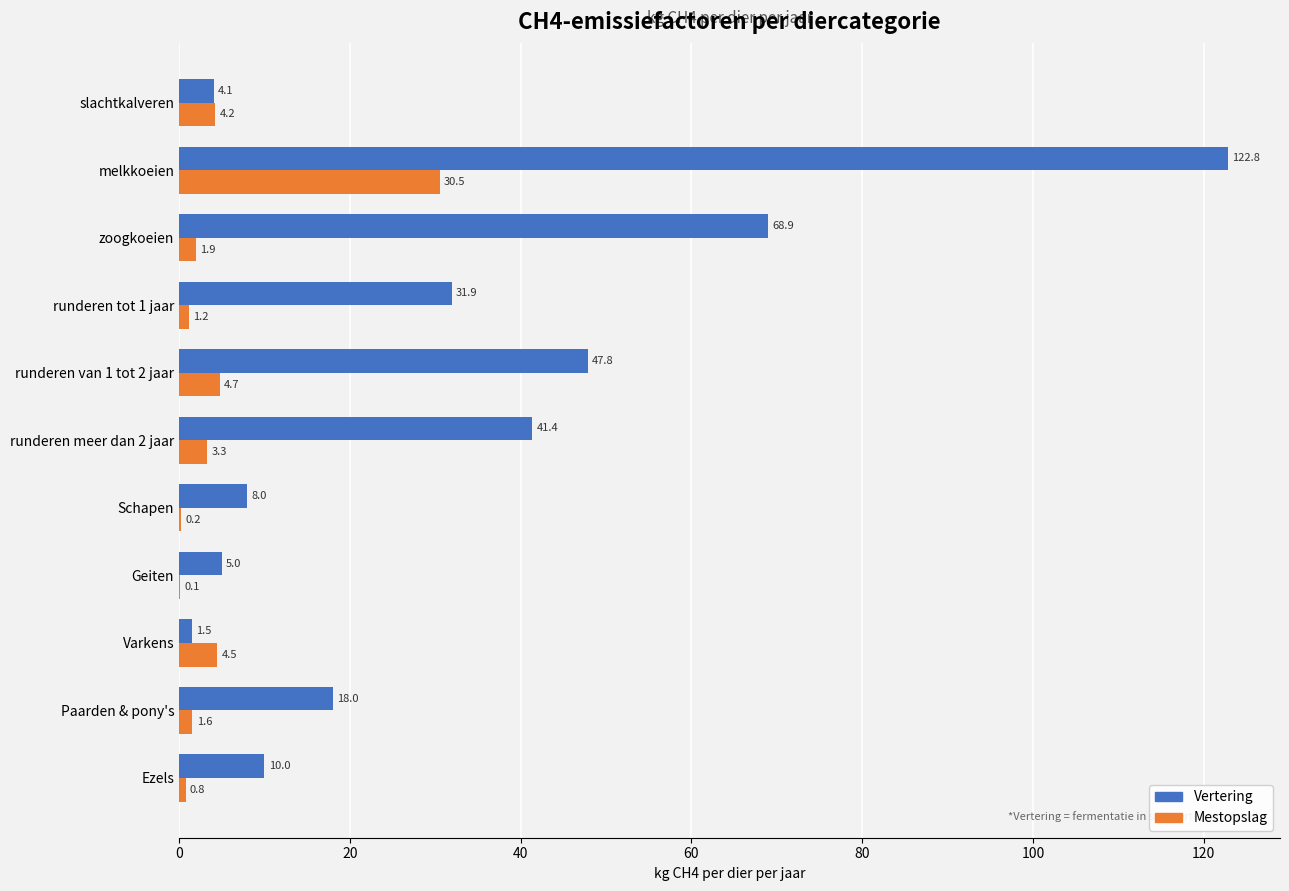

At which label is Vertering closest to 62?

zoogkoeien